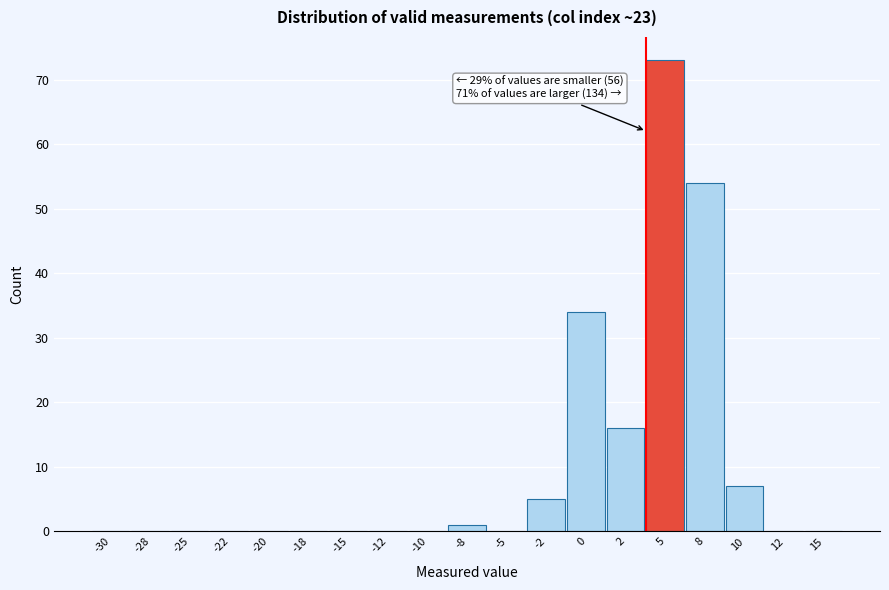

Reading left to right, transcribe all the data shown in this chart.

-30=0	-28=0	-25=0	-22=0	-20=0	-18=0	-15=0	-12=0	-10=0	-8=1	-5=0	-2=5	0=34	2=16	5=73	8=54	10=7	12=0	15=0